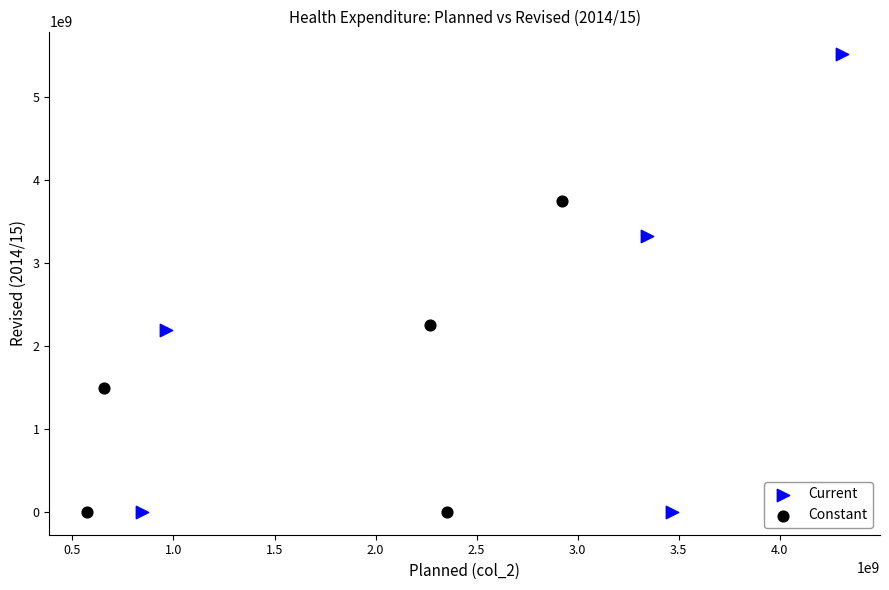

What are all the series names shown in the legend?

Current, Constant